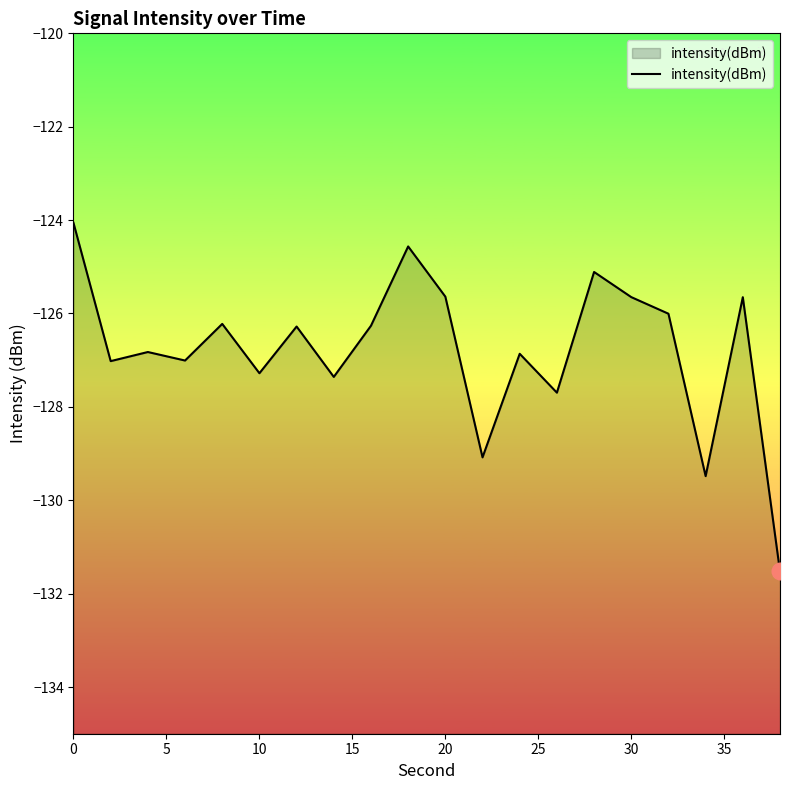

The value at 0 is -182.5. True or false?

False